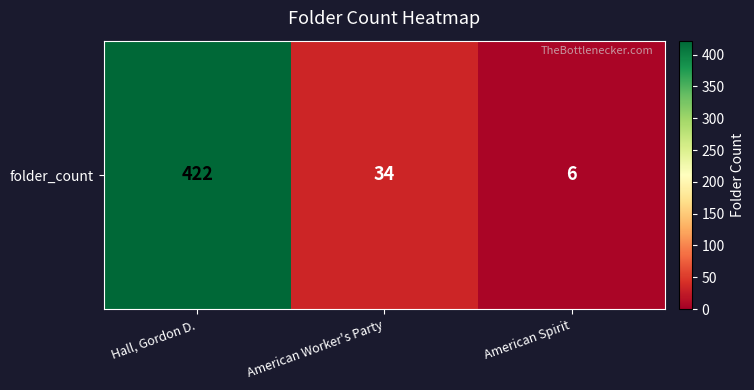

At which label is the value closest to 214?

American Worker's Party